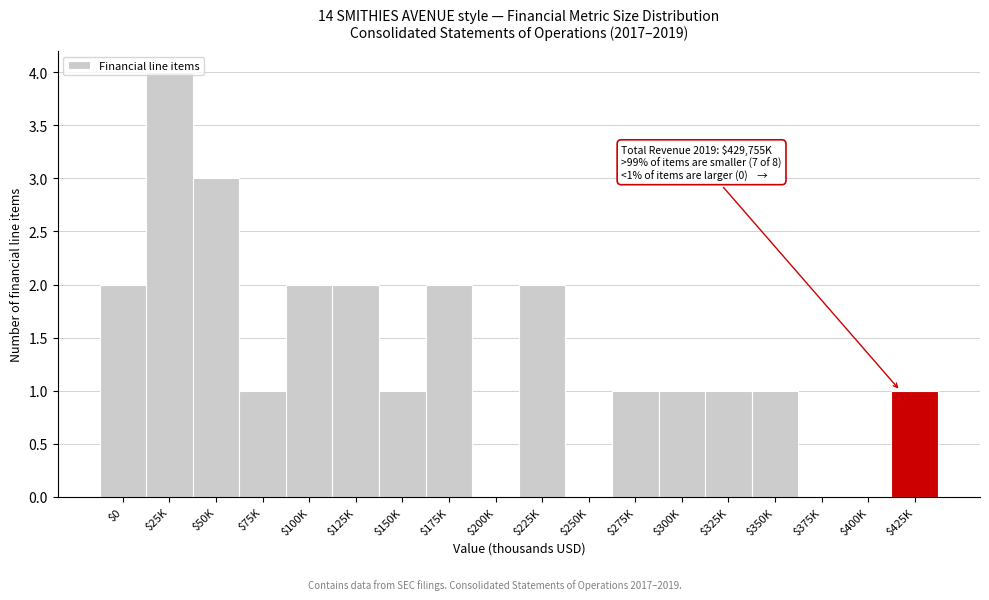

What is the sum of all values?

24